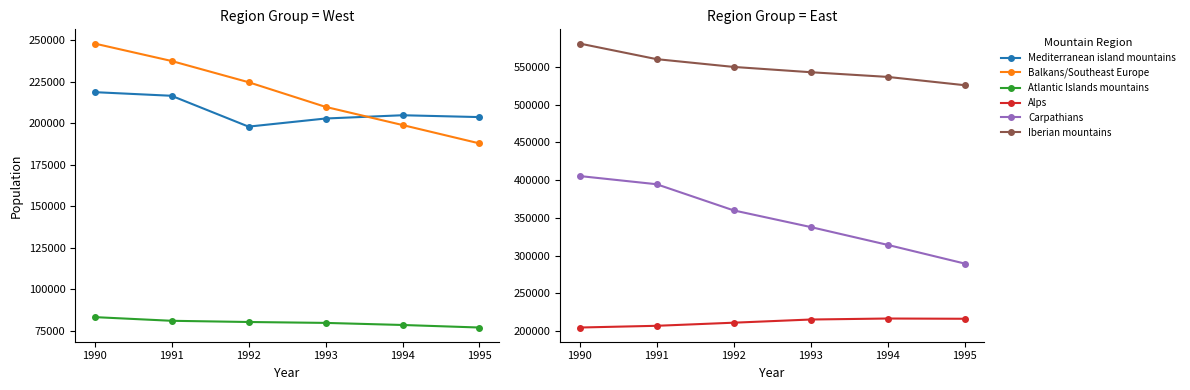

The Carpathians series shows 171149 at 1994. True or false?

False